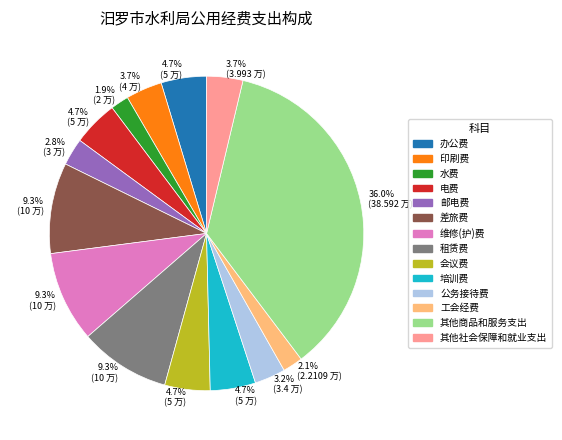

What percentage is the 其他商品和服务支出 slice, to the nearest percent?

36%